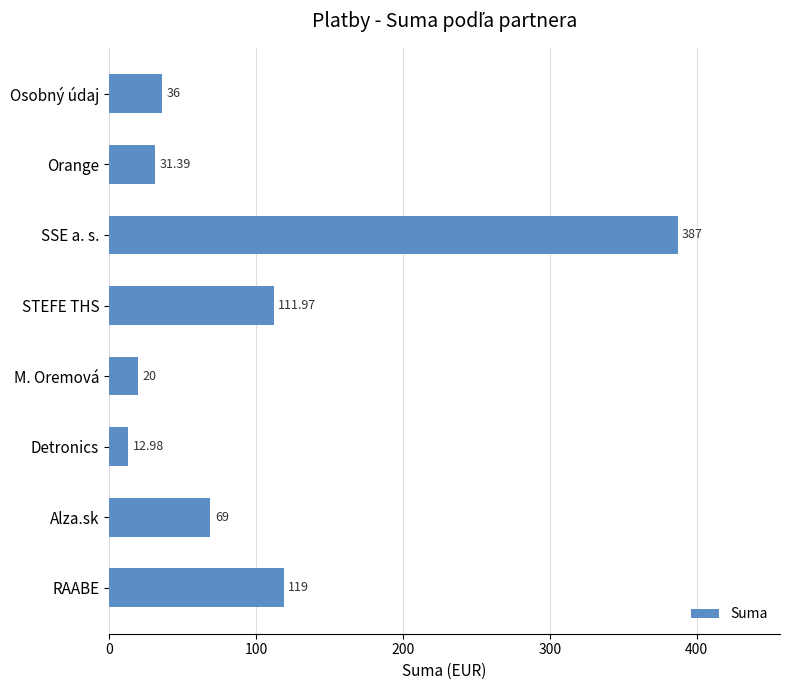

Does the chart contain stacked bars?

No